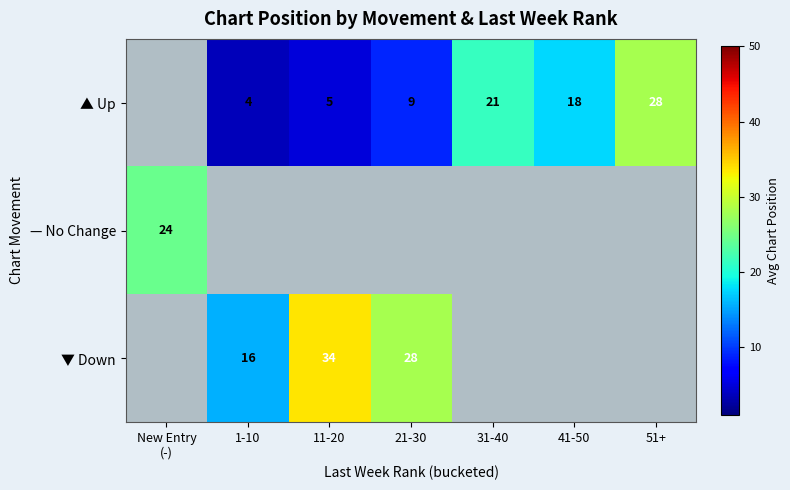

Is it true that ▲ Up equals 18.0 at 41-50?

True